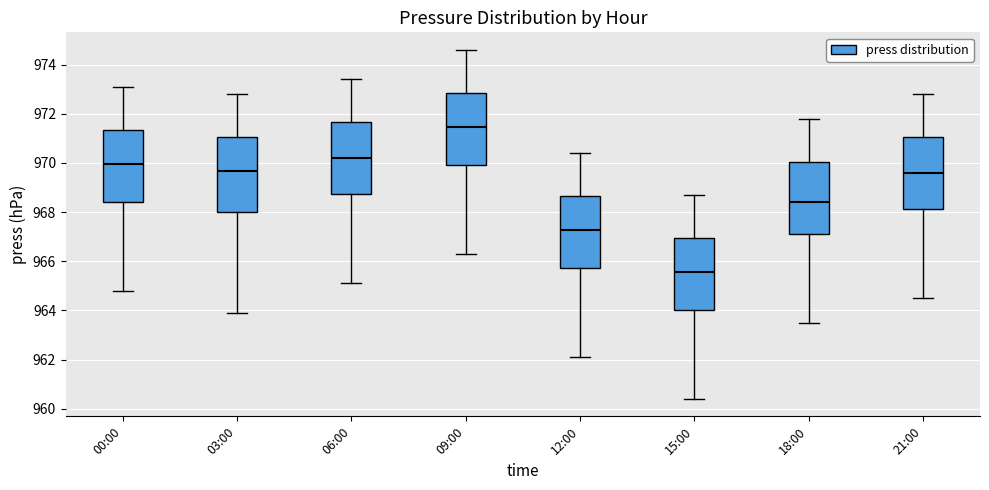

Where is the upper edge of the box for 06:00 on the y-axis? The values are not printed on the chart, so give them approximately, as read against the axis.

971.6